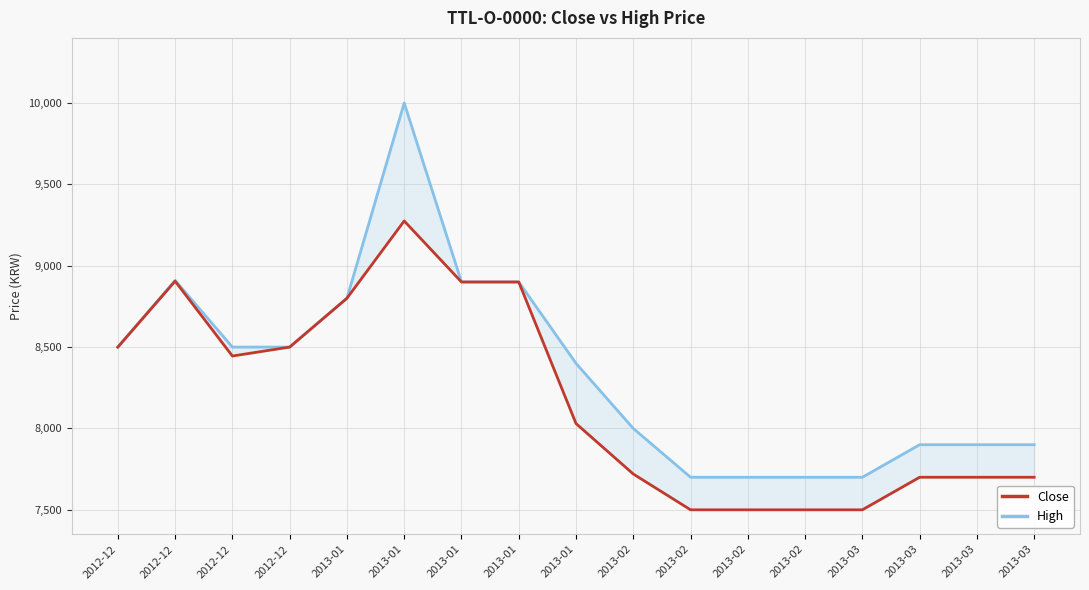

List the series in order of their overall mean, lowest first.

Close, High